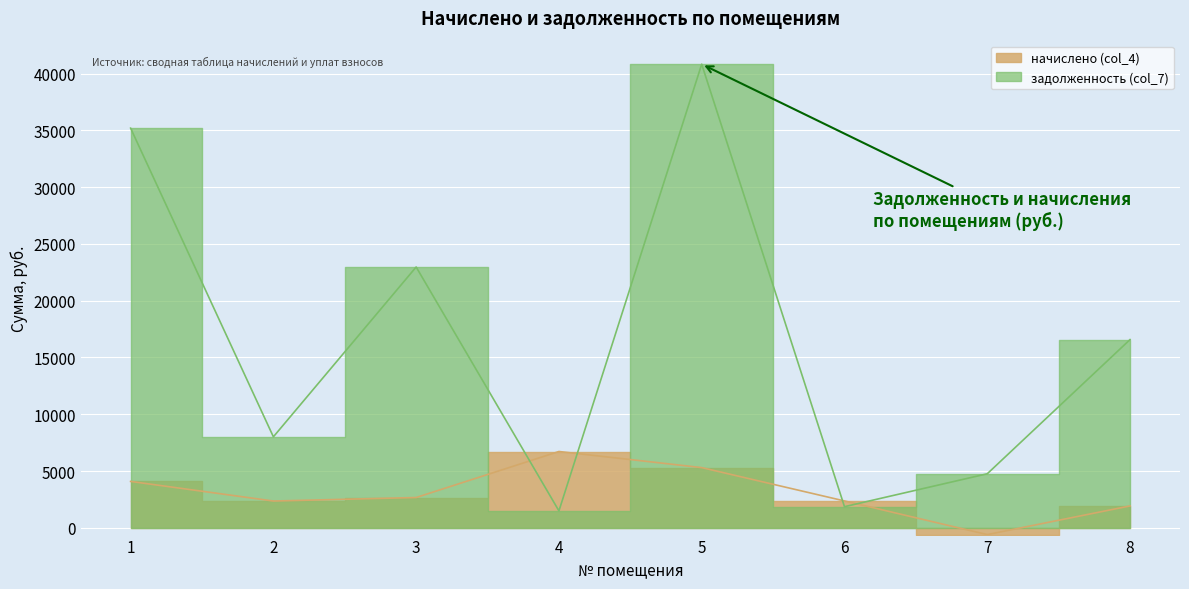

What is the greatest value displayed?

40840.0